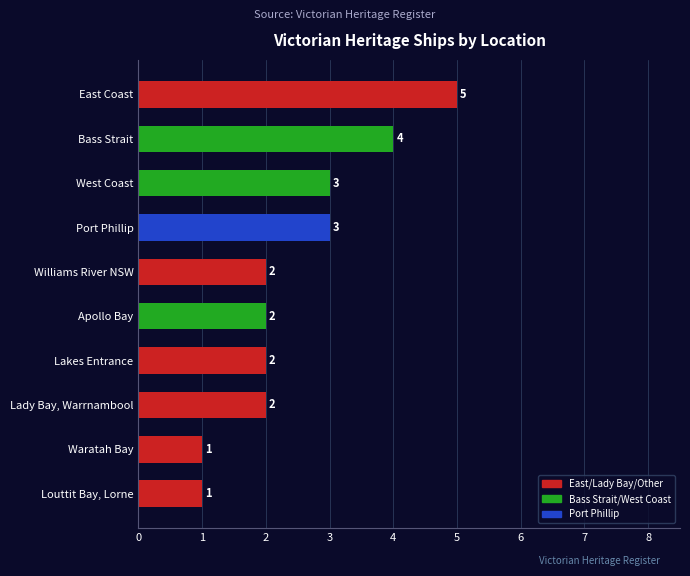

The value at Port Phillip is 5. True or false?

False